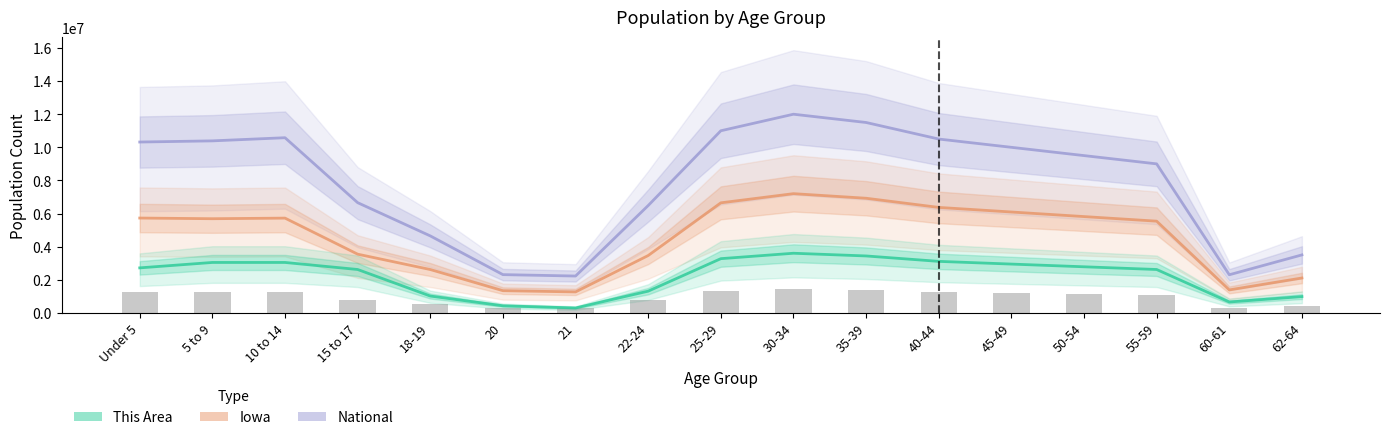

Which series has the largest total across all categories?

National